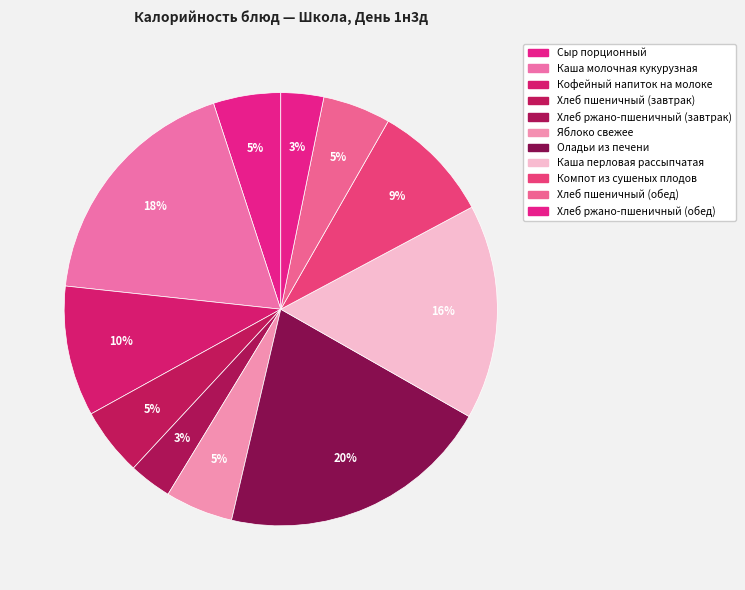

How many segments does this pie chart have?

11